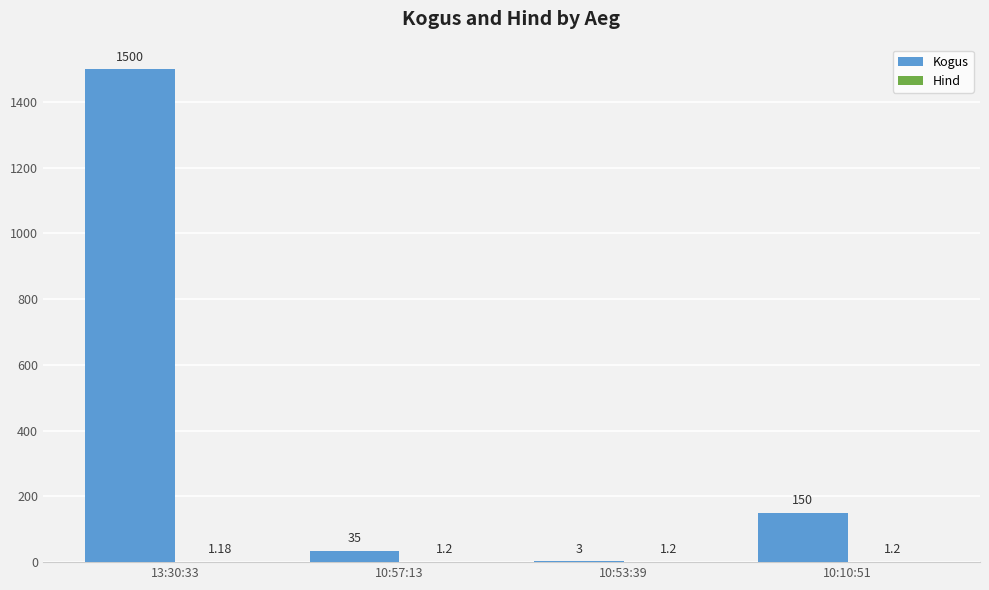

Between 13:30:33 and 10:53:39, which series saw the biggest shift?

Kogus